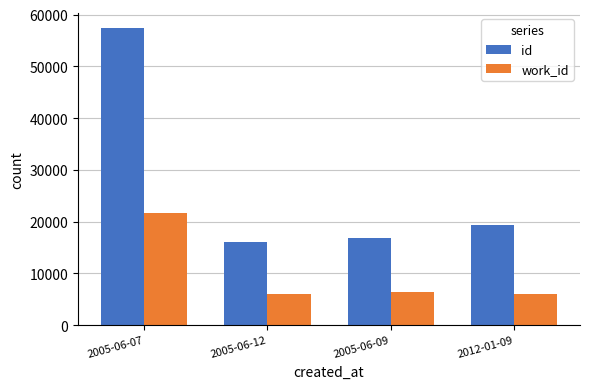

Where is work_id nearest to the value 13869?

2005-06-09